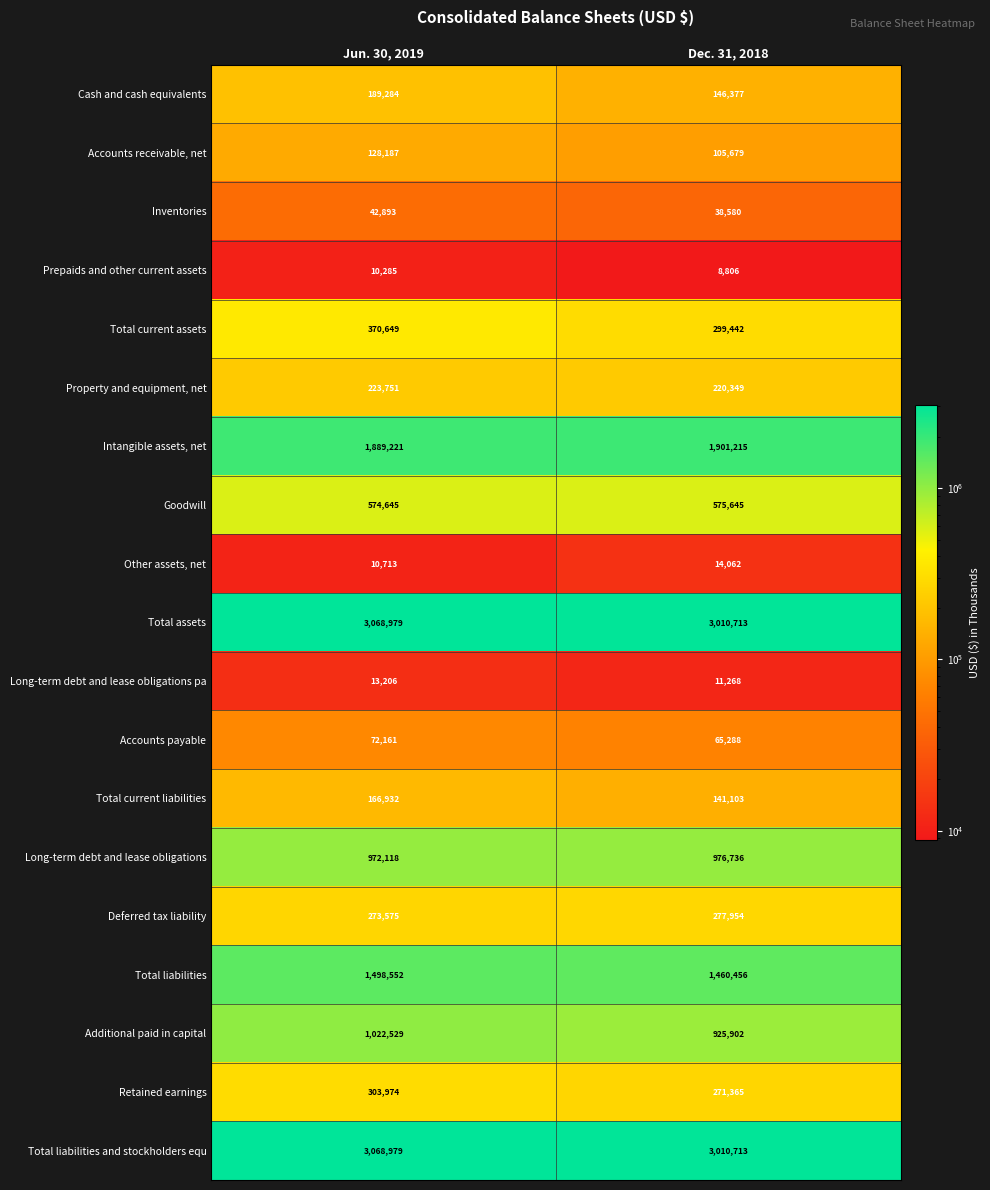

At which label is Additional paid in capital closest to 974215?

Dec. 31, 2018